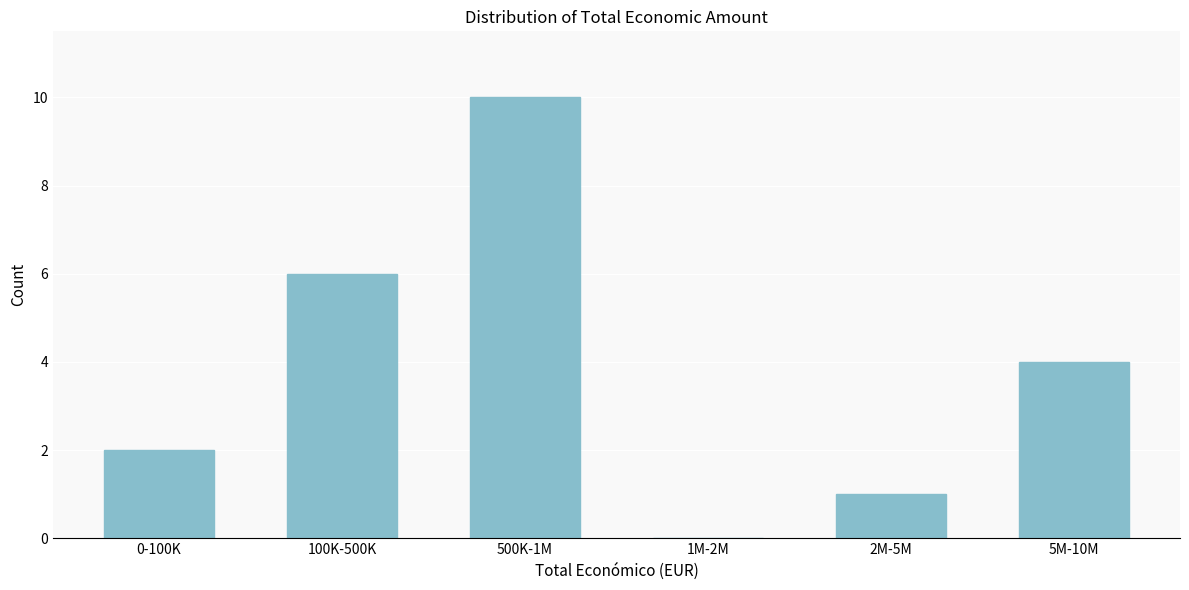

Reading left to right, what are all the values shown in this chart?

0-100K=2	100K-500K=6	500K-1M=10	1M-2M=0	2M-5M=1	5M-10M=4